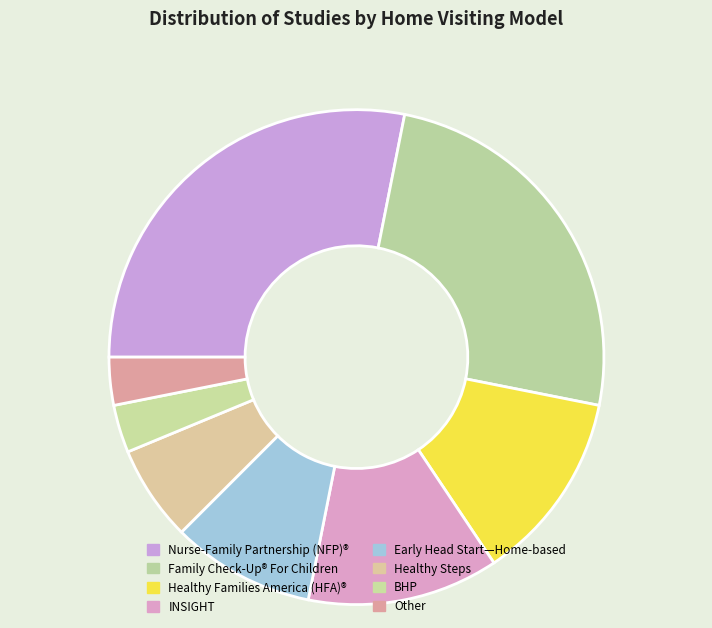

Is there any slice that represents more than half of the pie?

No